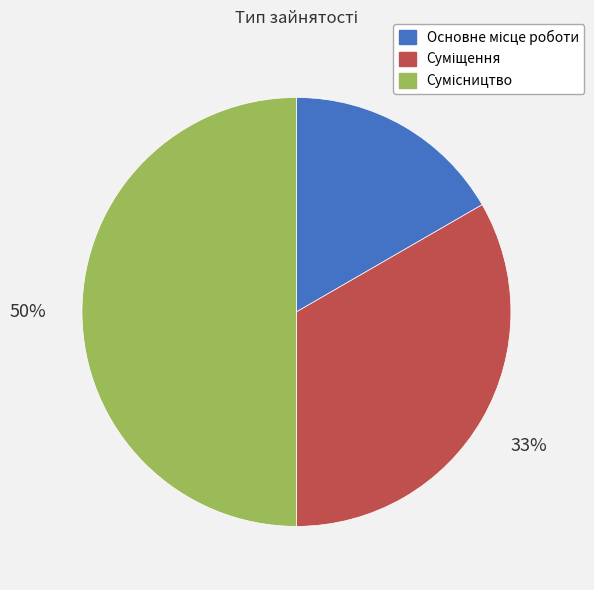

To the nearest percent, what is the difference between the largest and smallest slice percentages?

33%